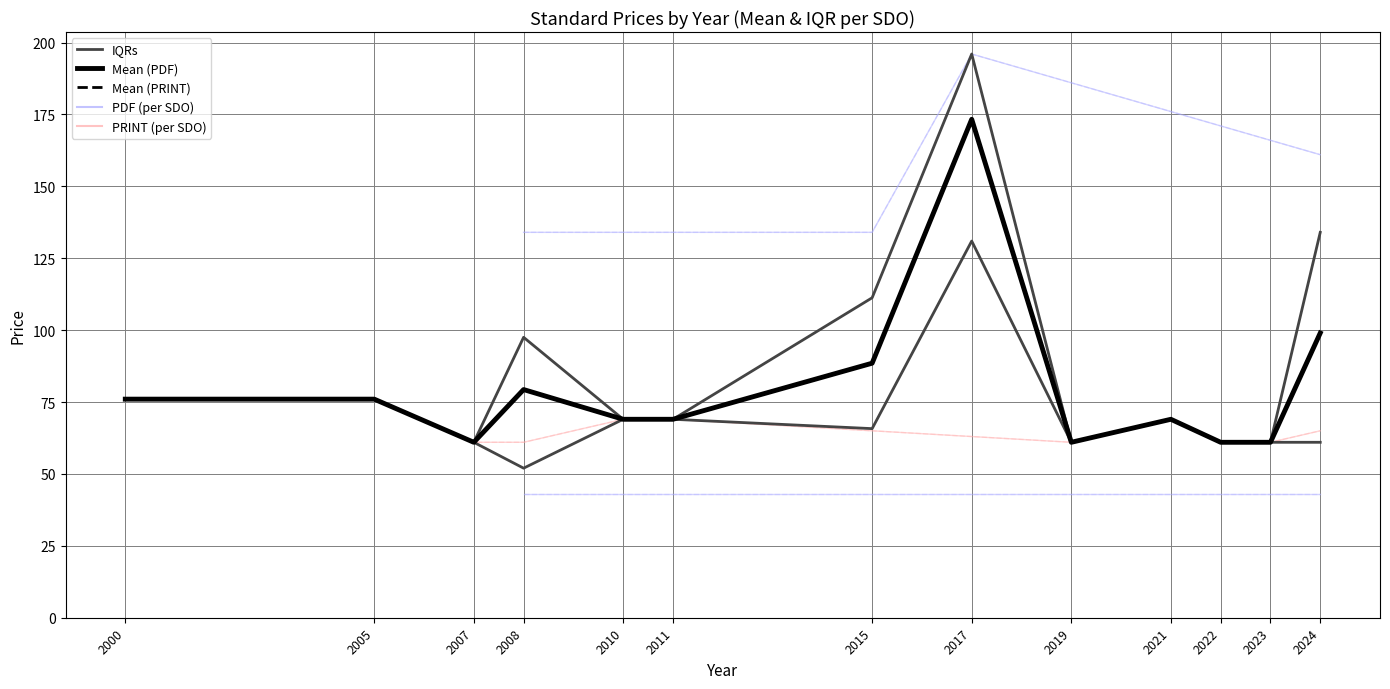

Which series has the widest spread of values?

Mean (PDF)